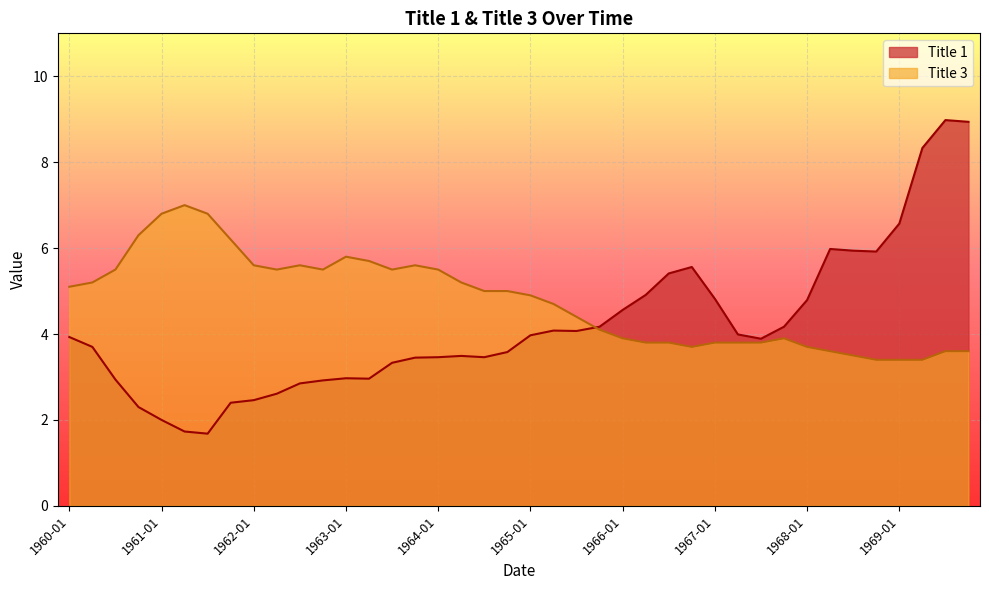

At which category does Title 3 reach its first local valley?

1962-04